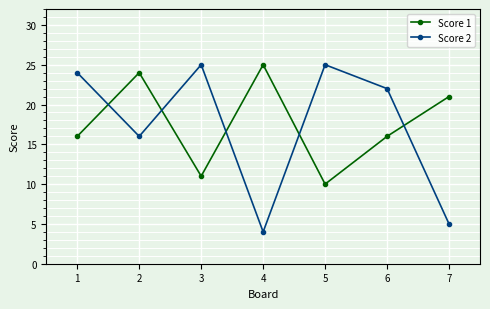

How many interior local peaks does the Score 1 series have?

2